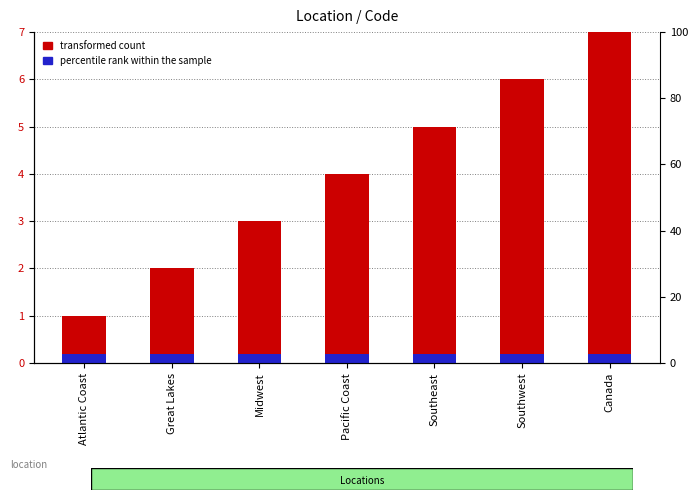

What is the average value of the transformed count series?

4.0